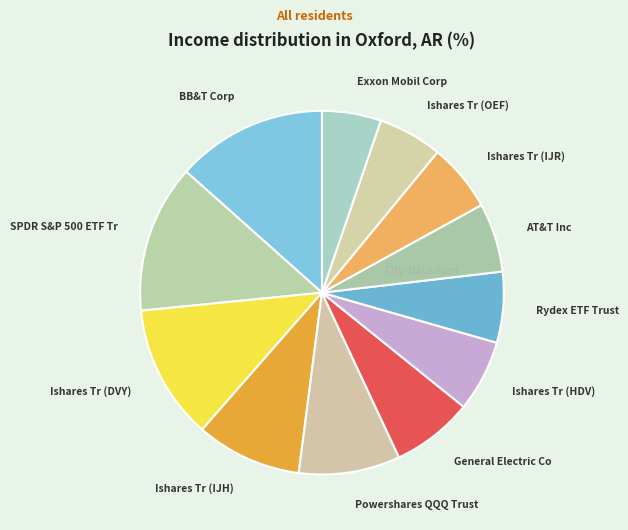

Does any single category account for the majority?

No